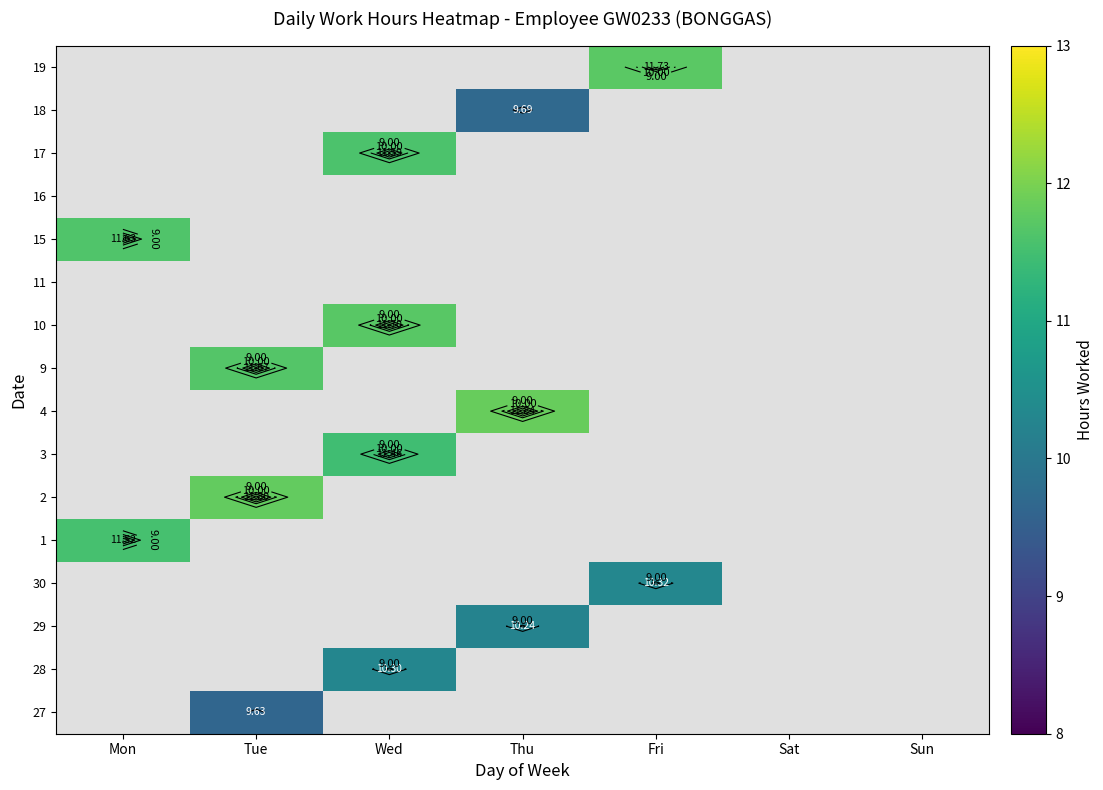

How many data points does each series have?

7